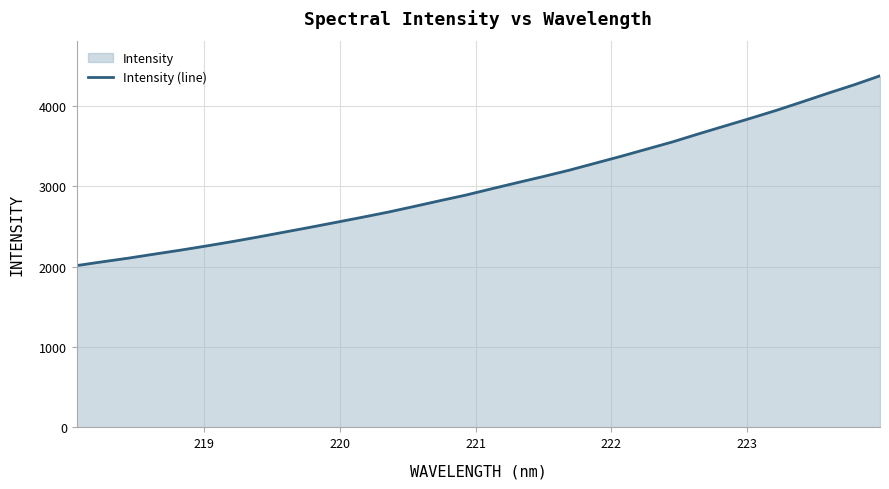

What is the maximum value shown in the chart?

4370.8